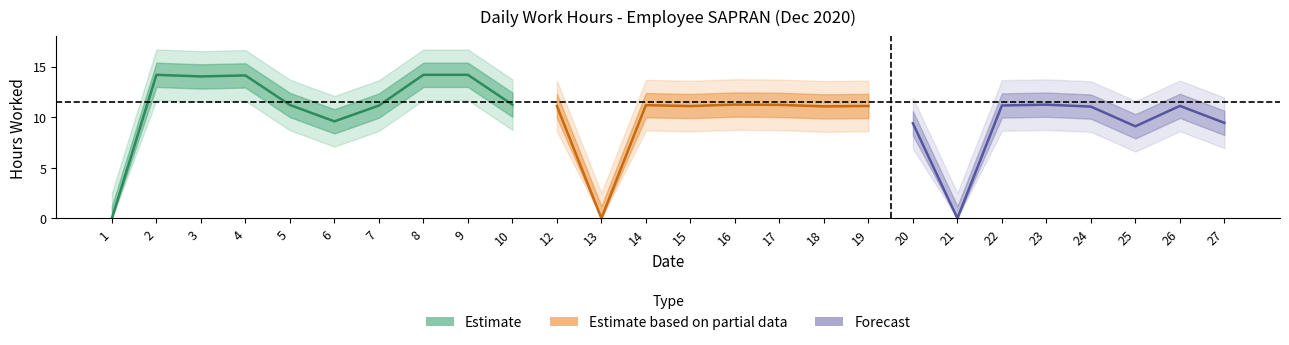

At which category does the chart reach its minimum across all series?

1